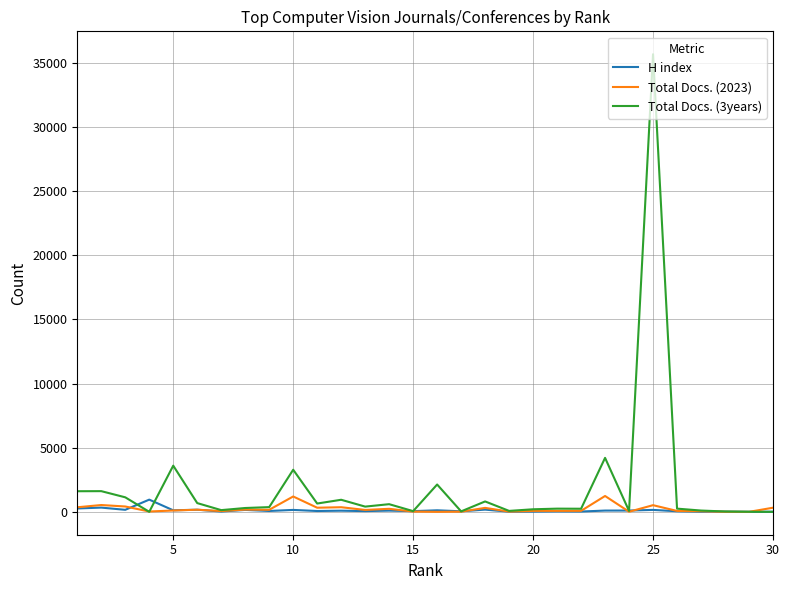

Count the number of data series in this chart.

3